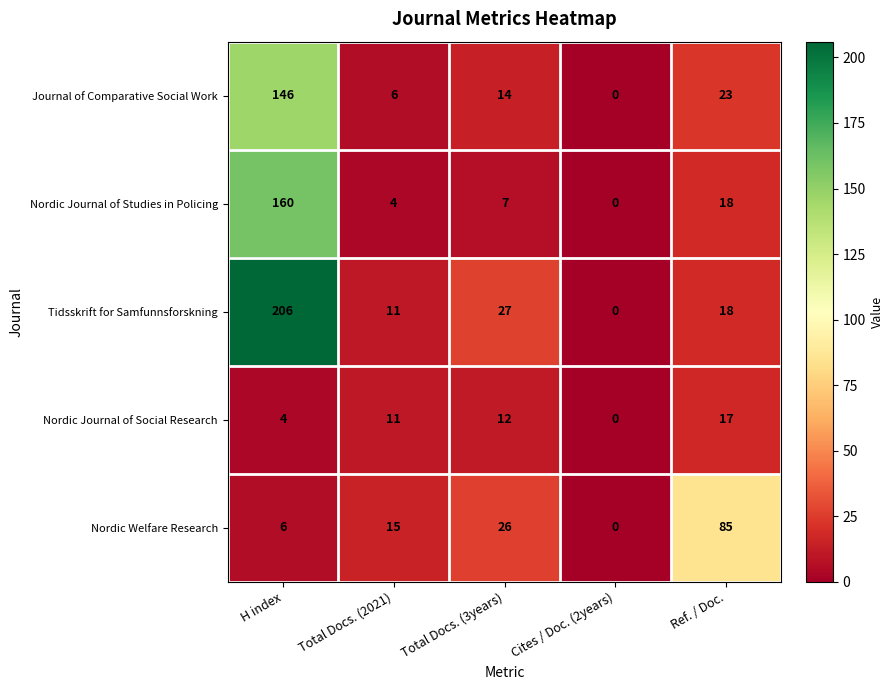

What is the highest value of the Nordic Journal of Social Research series?

17